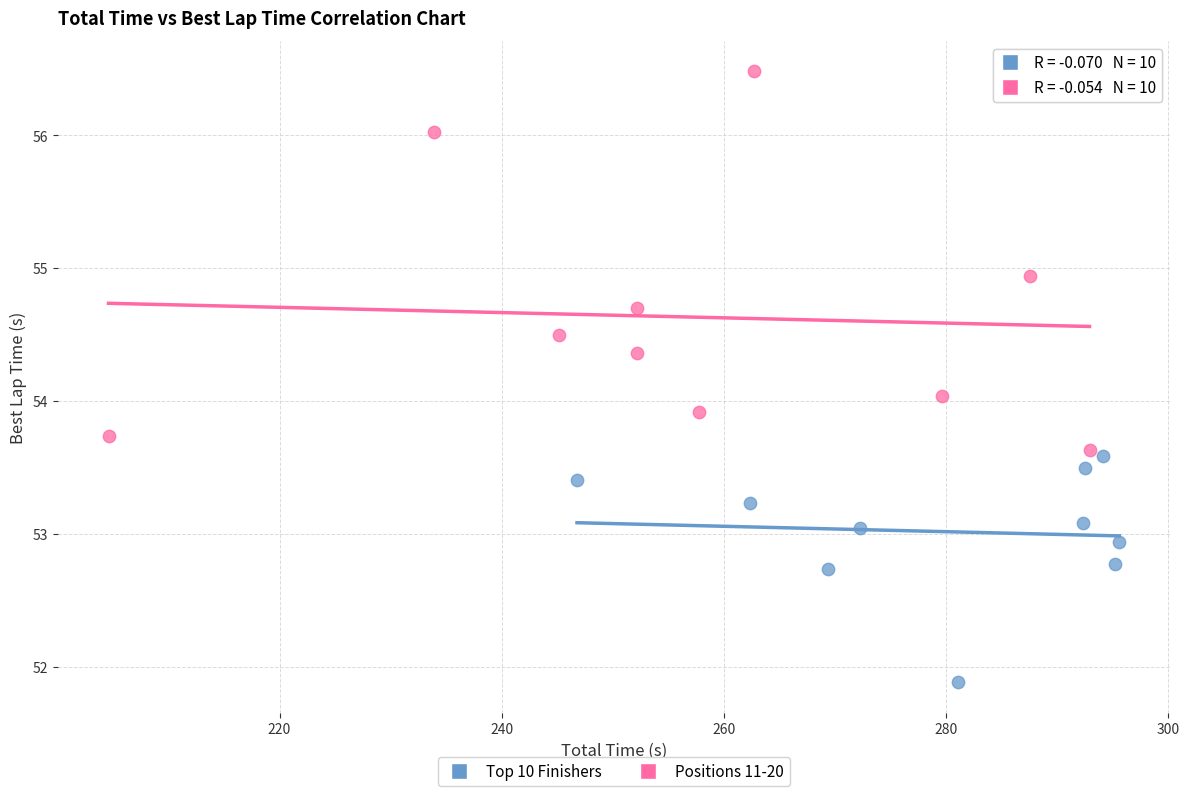

What are all the series names shown in the legend?

Top 10 Finishers, Positions 11-20